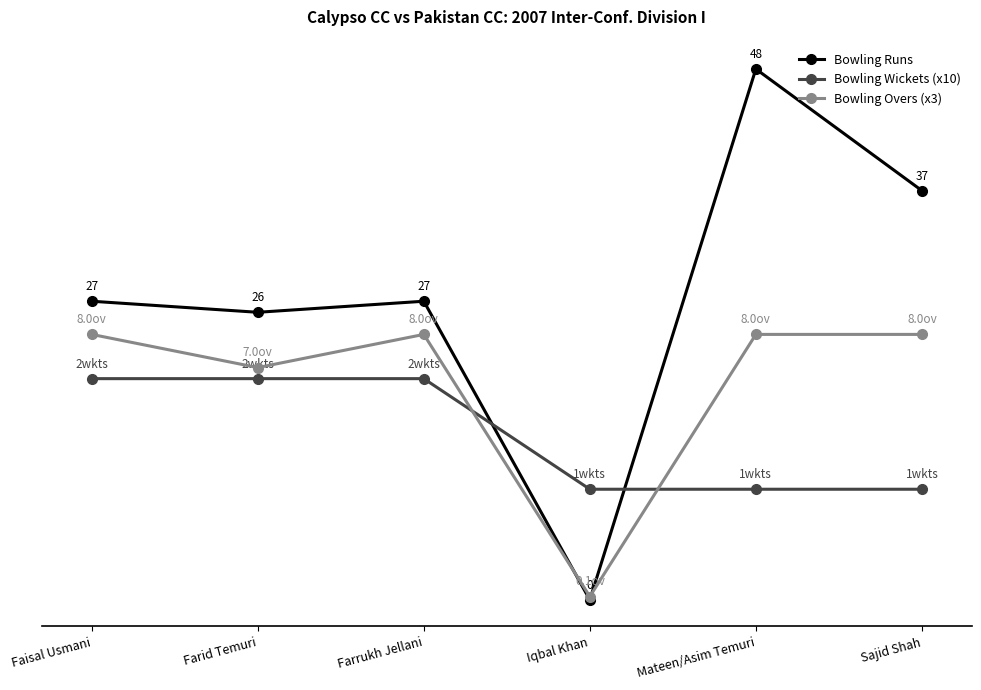

How many times do Bowling Wickets (x10) and Bowling Runs cross each other?

2